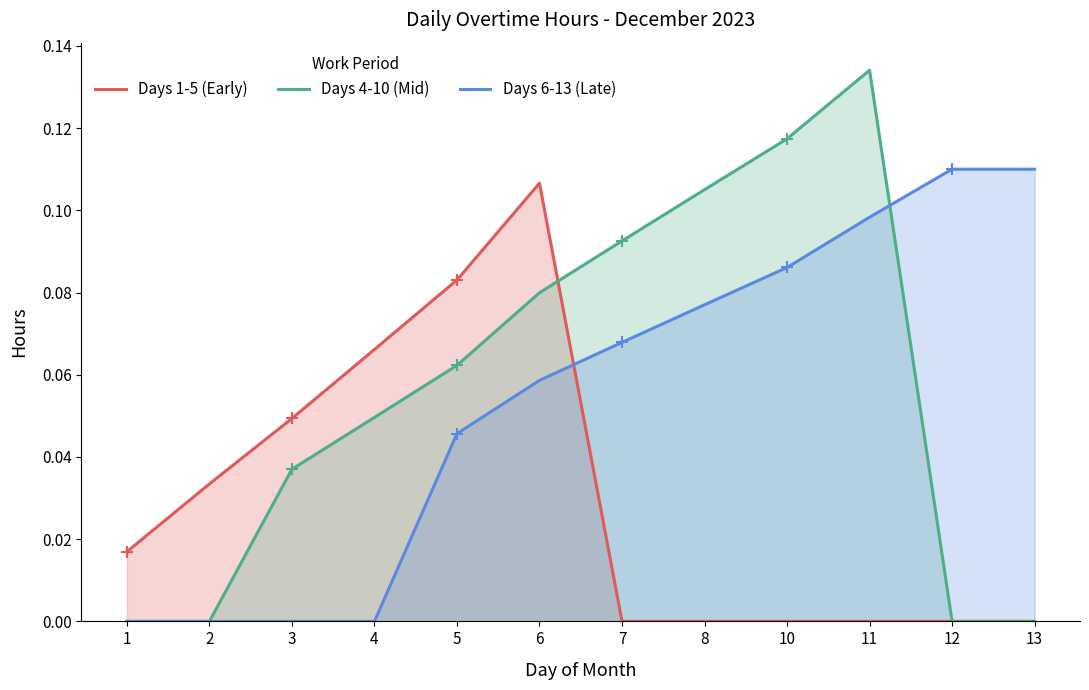

At which category is the sum across all series the highest?

6